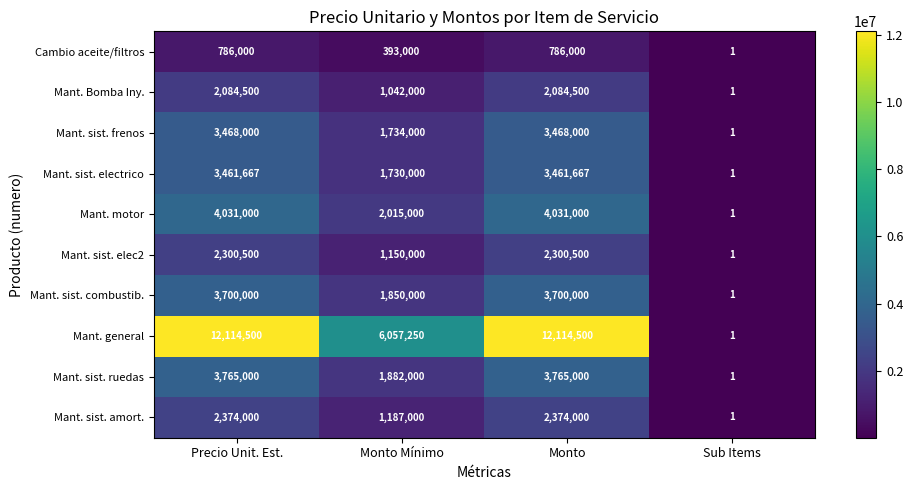

At which label is Mant. sist. amort. closest to 1187000?

Monto Mínimo